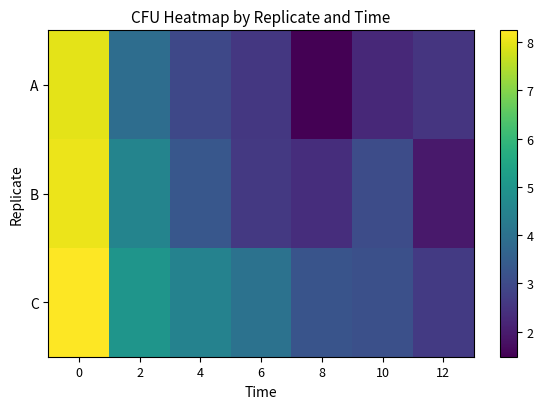

List the series in order of their overall mean, highest first.

C, B, A